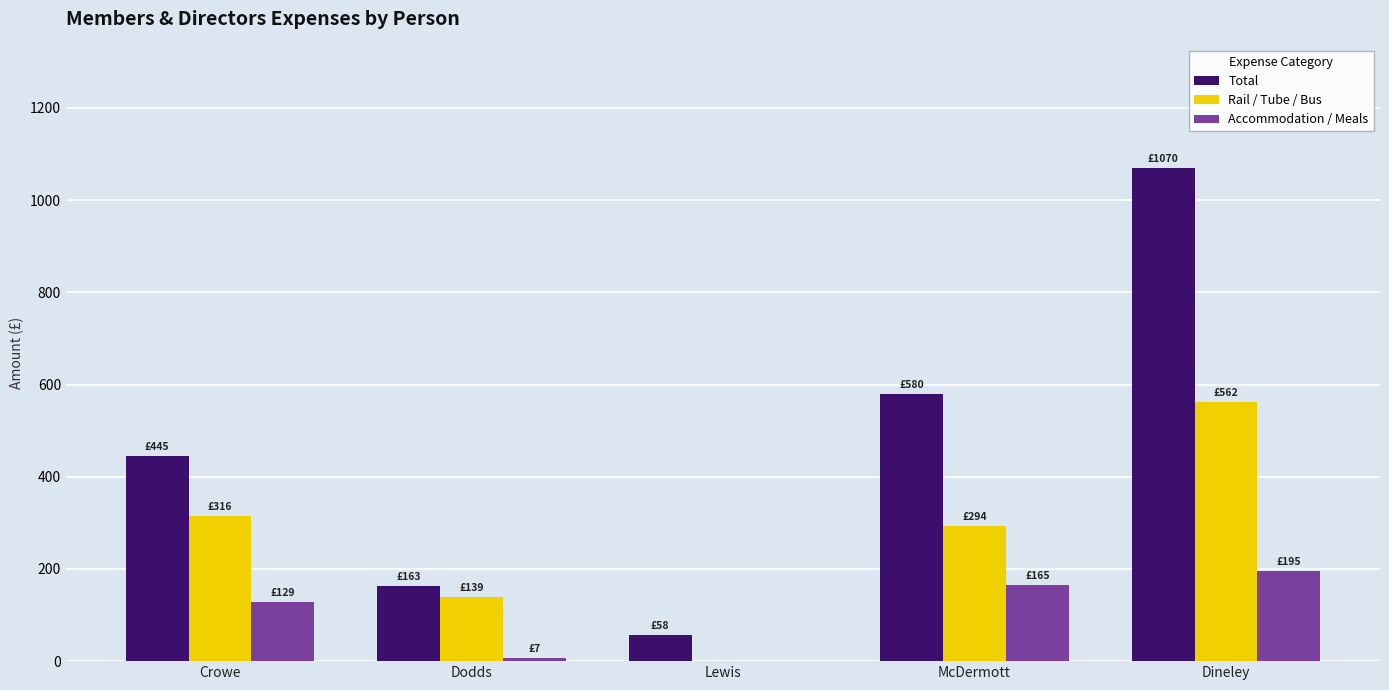

Between Dodds and Dineley, which series saw the biggest shift?

Total